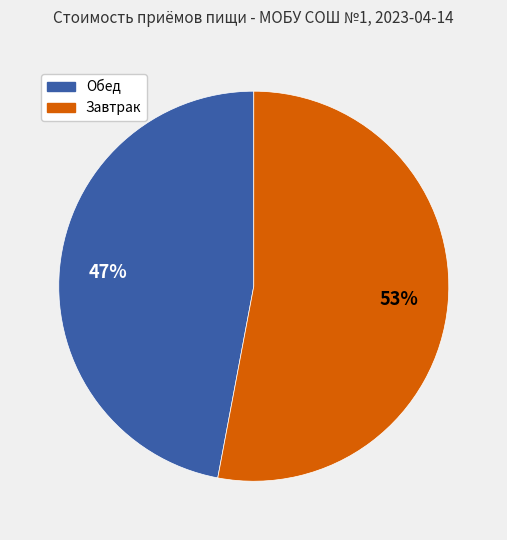

Is there any slice that represents more than half of the pie?

Yes